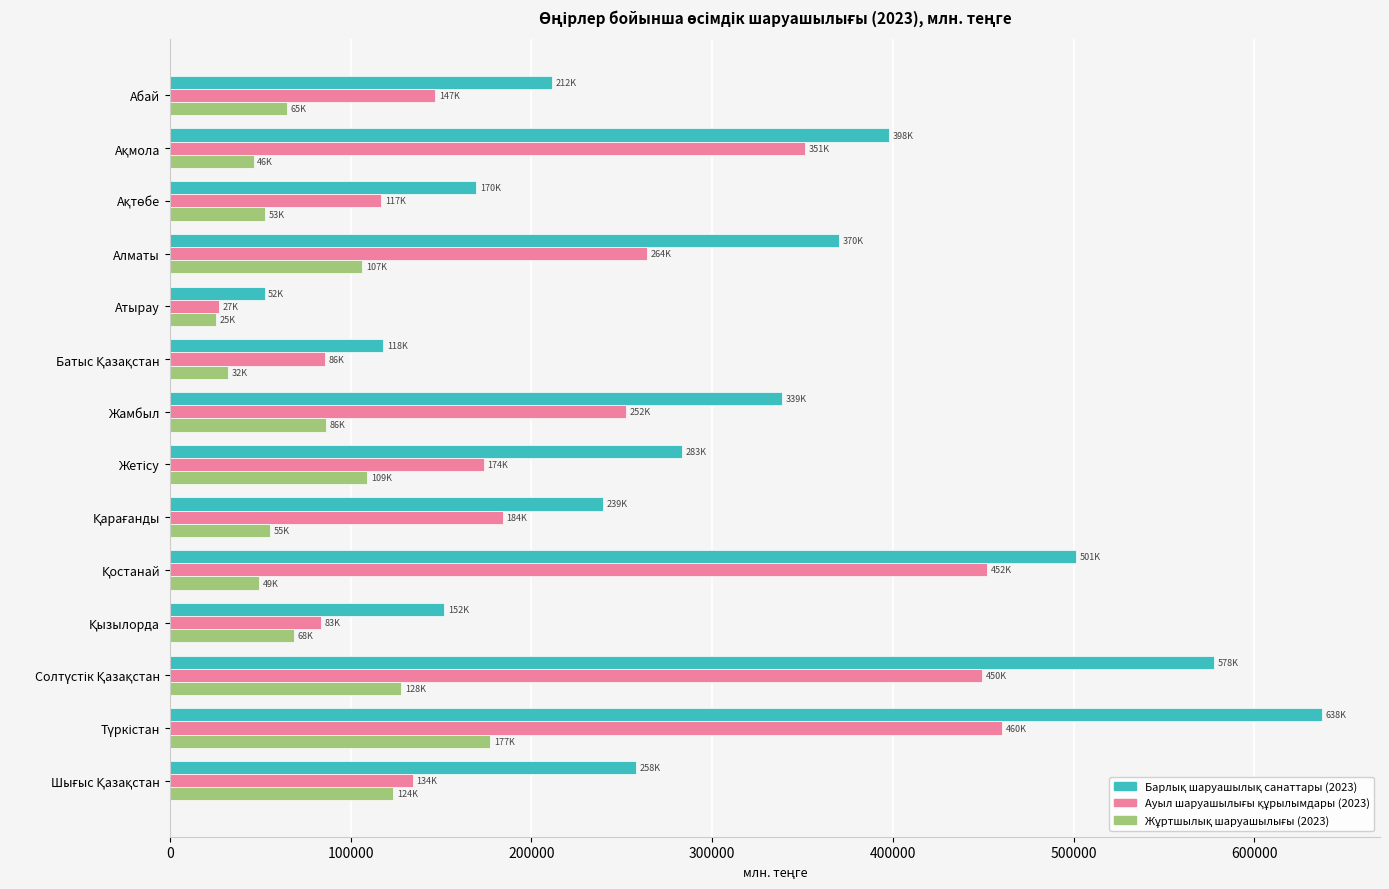

What is the maximum value shown in the chart?

637631.6